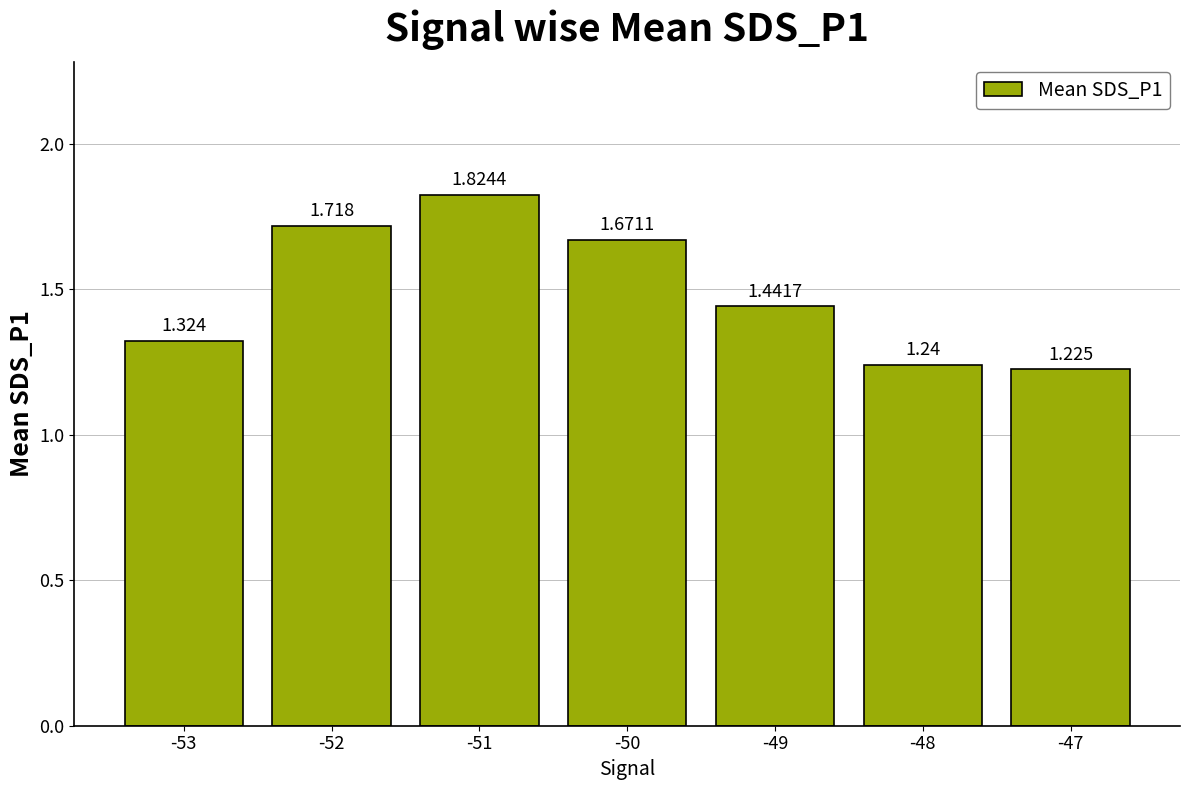

List the labels in order of value, smallest first.

-47, -48, -53, -49, -50, -52, -51